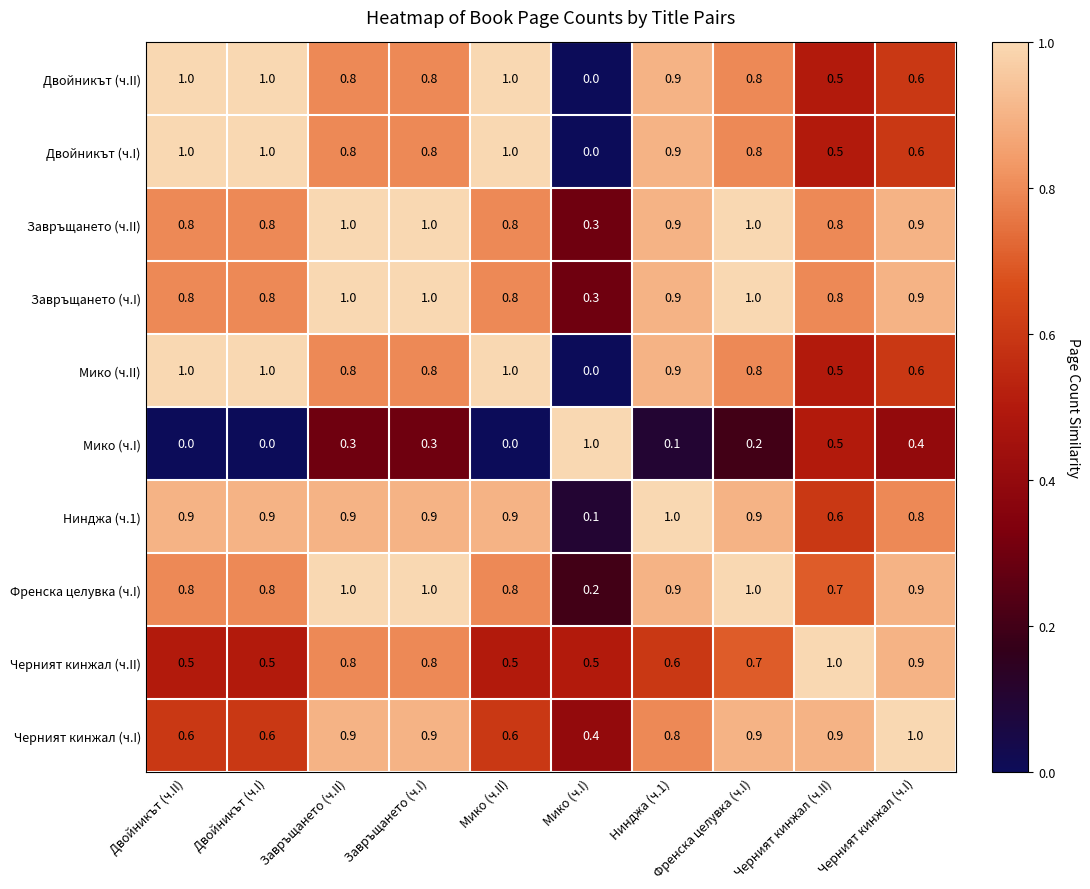

What is the difference between the maximum and minimum values in the Френска целувка (ч.I) series?

0.8